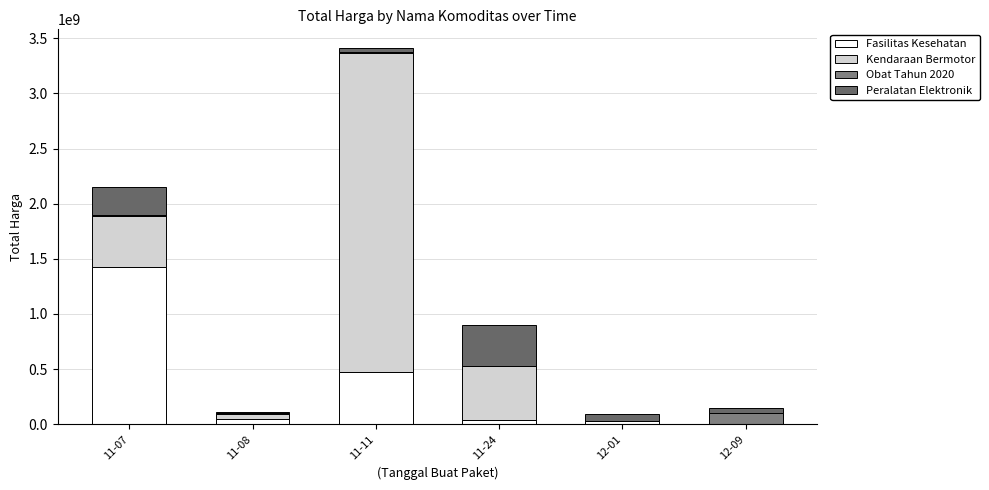

How many categories are shown in the chart?

6